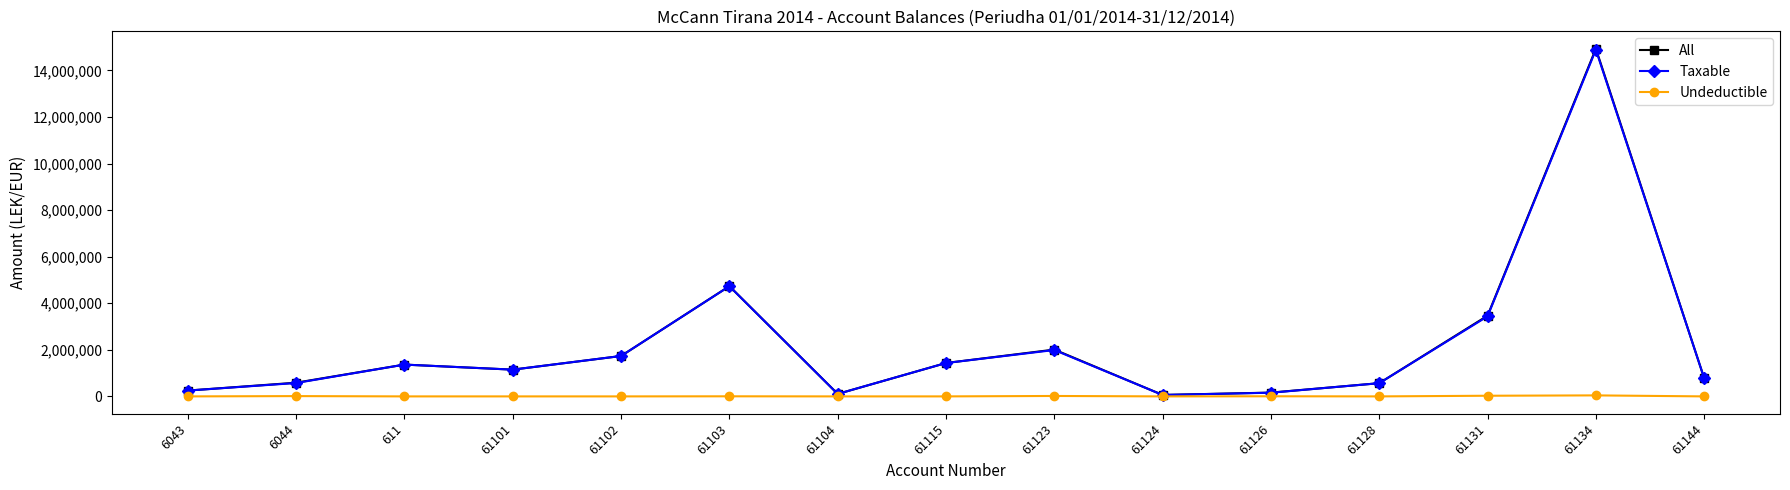

True or false: Taxable has more than 0 points higher than both neighbors.

True